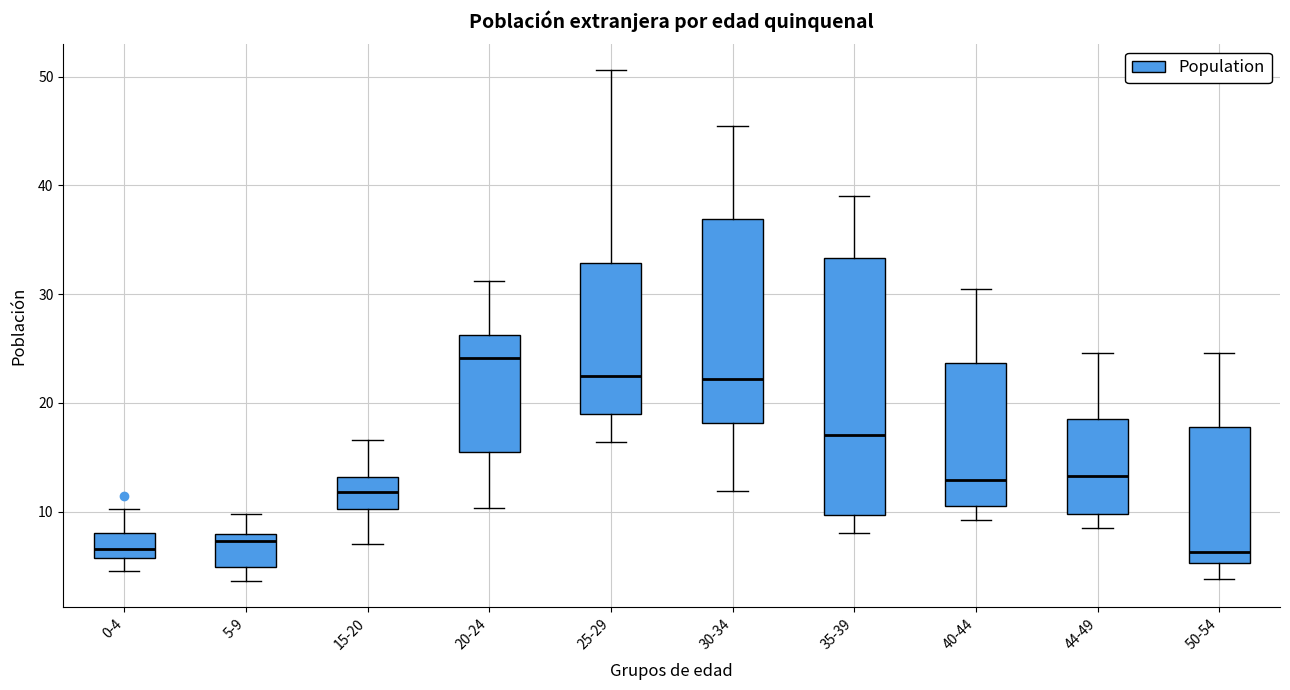

Reading left to right, read every box against the y-axis: the position of its median line, the range the box covers, and the ends of its whiskers. The values are not printed on the chart, so give them approximately, as read against the axis.

0-4: median 7, box 6 to 8, whiskers 5 to 10
5-9: median 7, box 5 to 8, whiskers 4 to 10
15-20: median 12, box 10 to 13, whiskers 7 to 17
20-24: median 24, box 15 to 26, whiskers 10 to 31
25-29: median 22, box 19 to 33, whiskers 16 to 51
30-34: median 22, box 18 to 37, whiskers 12 to 45
35-39: median 17, box 10 to 33, whiskers 8 to 39
40-44: median 13, box 10 to 24, whiskers 9 to 30
44-49: median 13, box 10 to 18, whiskers 9 to 25
50-54: median 6, box 5 to 18, whiskers 4 to 25